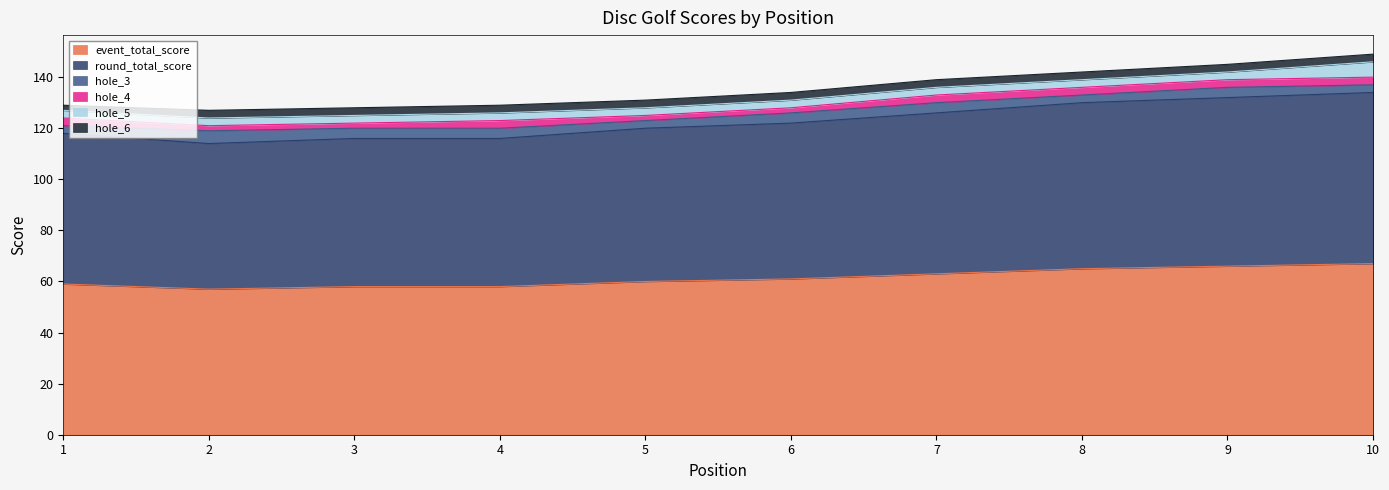

Reading left to right, extract all data points from this chart.

event_total_score: 59	57	58	58	60	61	63	65	66	67
round_total_score: 59	57	58	58	60	61	63	65	66	67
hole_3: 3	5	4	4	3	4	4	3	4	3
hole_4: 3	2	2	3	2	2	3	3	3	3
hole_5: 3	3	3	3	3	3	3	3	3	6
hole_6: 2	3	3	3	3	3	3	3	3	3